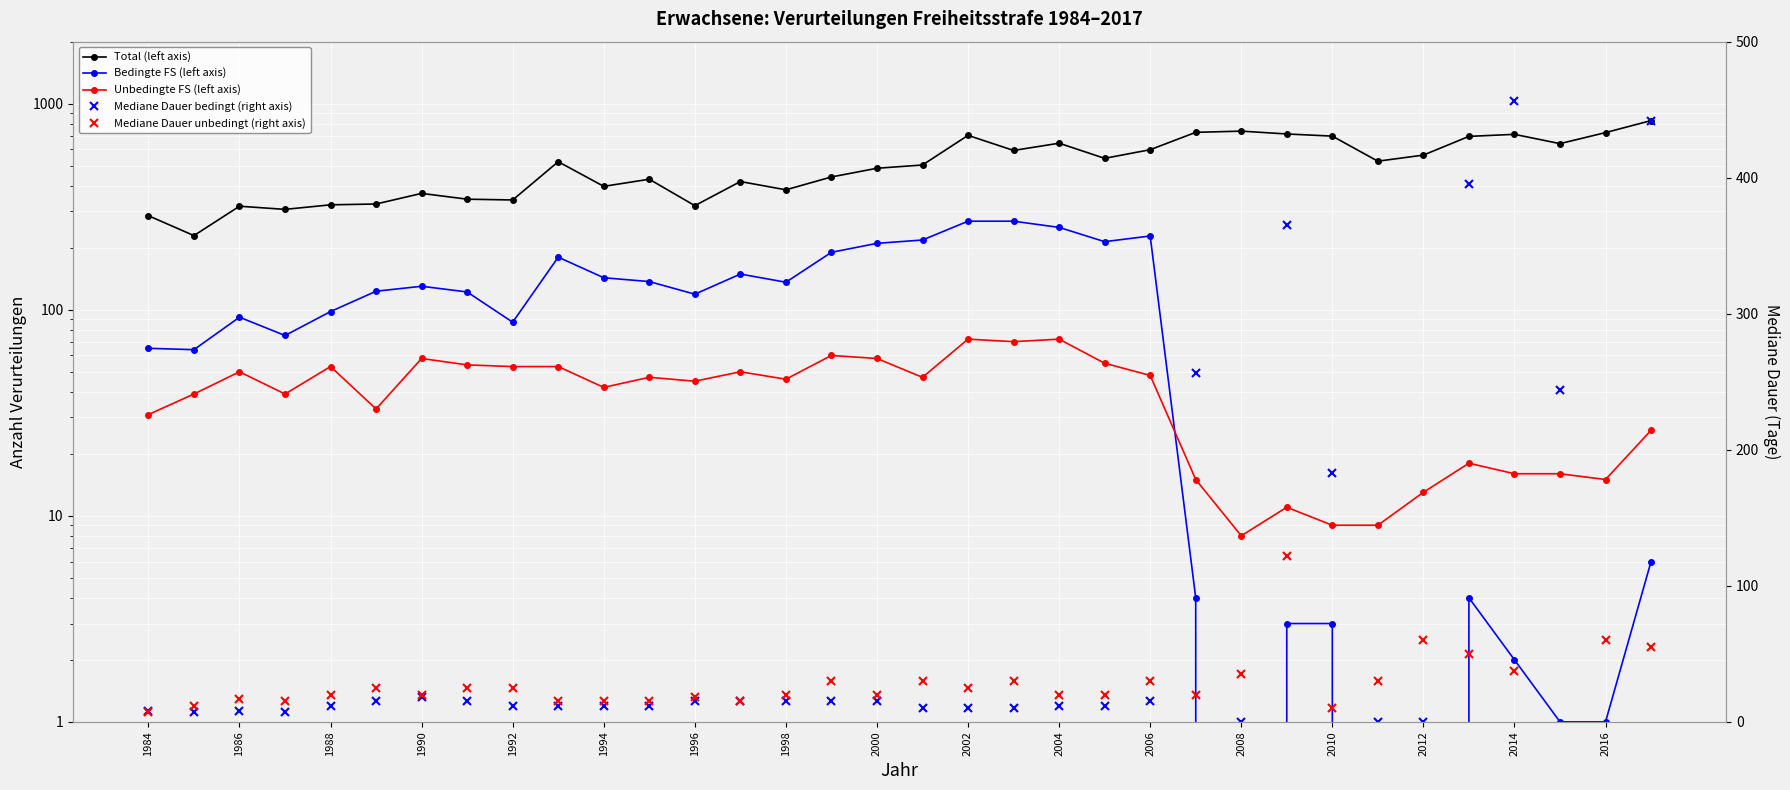

Reading left to right, what are all the values shown in this chart?

Total (left axis): 286.0	229.0	318.0	307.0	323.0	326.0	367.0	344.0	341.0	523.0	397.0	430.0	320.0	419.0	382.0	441.0	486.0	504.0	702.0	593.0	643.0	543.0	598.0	726.0	736.0	713.0	696.0	526.0	563.0	694.0	710.0	640.0	724.0	828.0
Bedingte FS (left axis): 65.0	64.0	92.0	75.0	98.0	123.0	130.0	122.0	87.0	180.0	143.0	137.0	119.0	149.0	136.0	190.0	210.0	218.0	269.0	269.0	251.0	214.0	228.0	4.0	0.0	3.0	3.0	0.0	0.0	4.0	2.0	1.0	1.0	6.0
Unbedingte FS (left axis): 31.0	39.0	50.0	39.0	53.0	33.0	58.0	54.0	53.0	53.0	42.0	47.0	45.0	50.0	46.0	60.0	58.0	47.0	72.0	70.0	72.0	55.0	48.0	15.0	8.0	11.0	9.0	9.0	13.0	18.0	16.0	16.0	15.0	26.0
Mediane Dauer bedingt (right axis): 8.0	7.5	8.0	7.0	12.0	15.0	18.0	15.0	12.0	12.0	12.0	12.0	15.0	15.0	15.0	15.0	15.0	10.0	10.0	10.0	12.0	12.0	15.0	256.5	0.0	365.0	183.0	0.0	0.0	395.5	456.5	244.0	730.0	441.5
Mediane Dauer unbedingt (right axis): 7.0	12.0	16.5	15.0	20.0	25.0	20.0	25.0	25.0	15.0	15.0	15.0	18.0	15.0	20.0	30.0	20.0	30.0	25.0	30.0	20.0	20.0	30.0	20.0	35.0	122.0	10.0	30.0	60.0	50.0	37.5	1004.5	60.0	55.0